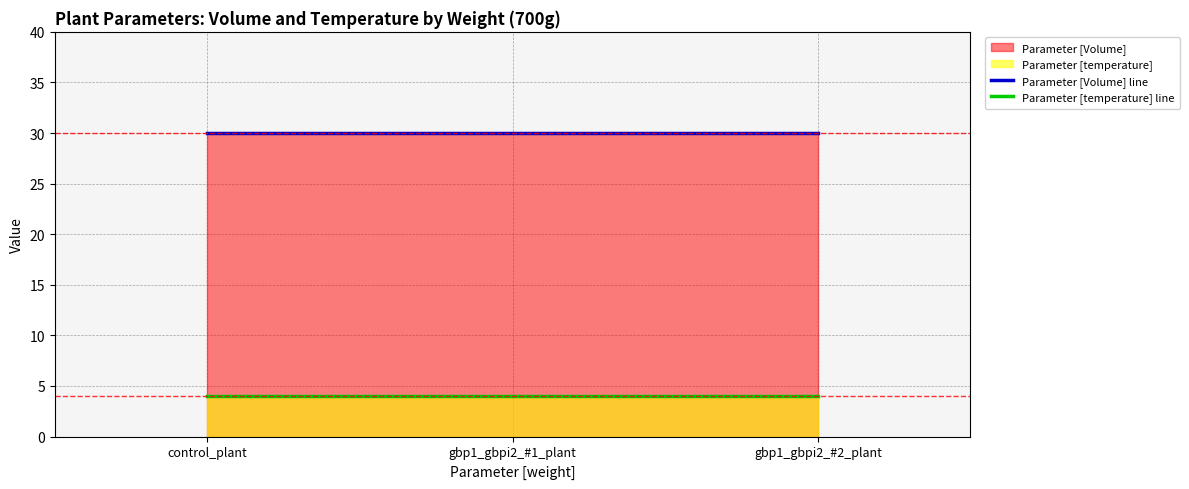

At how many categories does at least one series exceed 16?

3